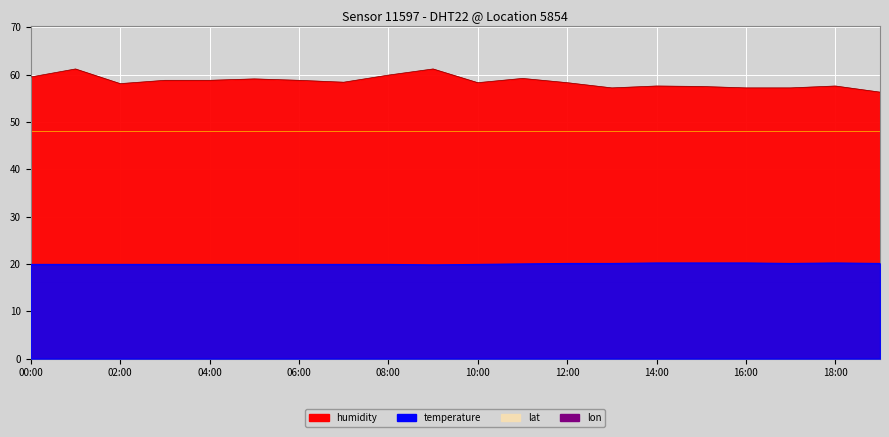

What is the highest value of the humidity series?

61.2